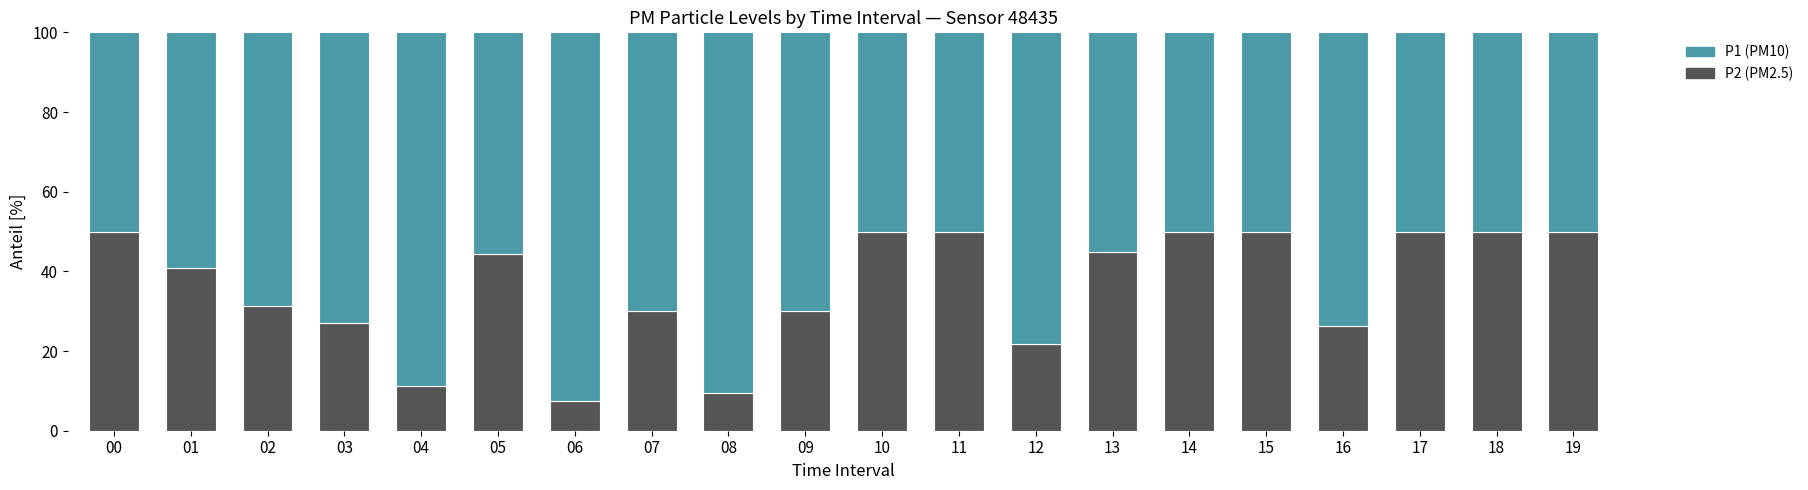

What is the total value across all series at 18?

100.0